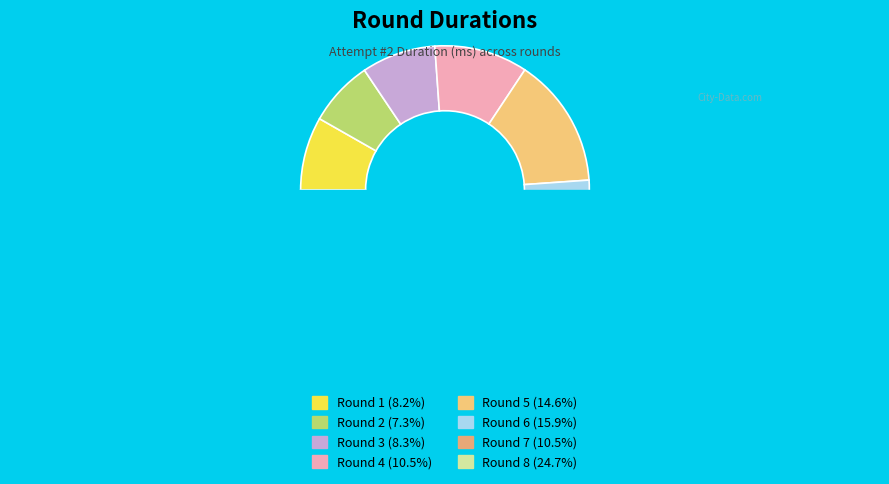

What percentage is the Round 4 slice, to the nearest percent?

10%